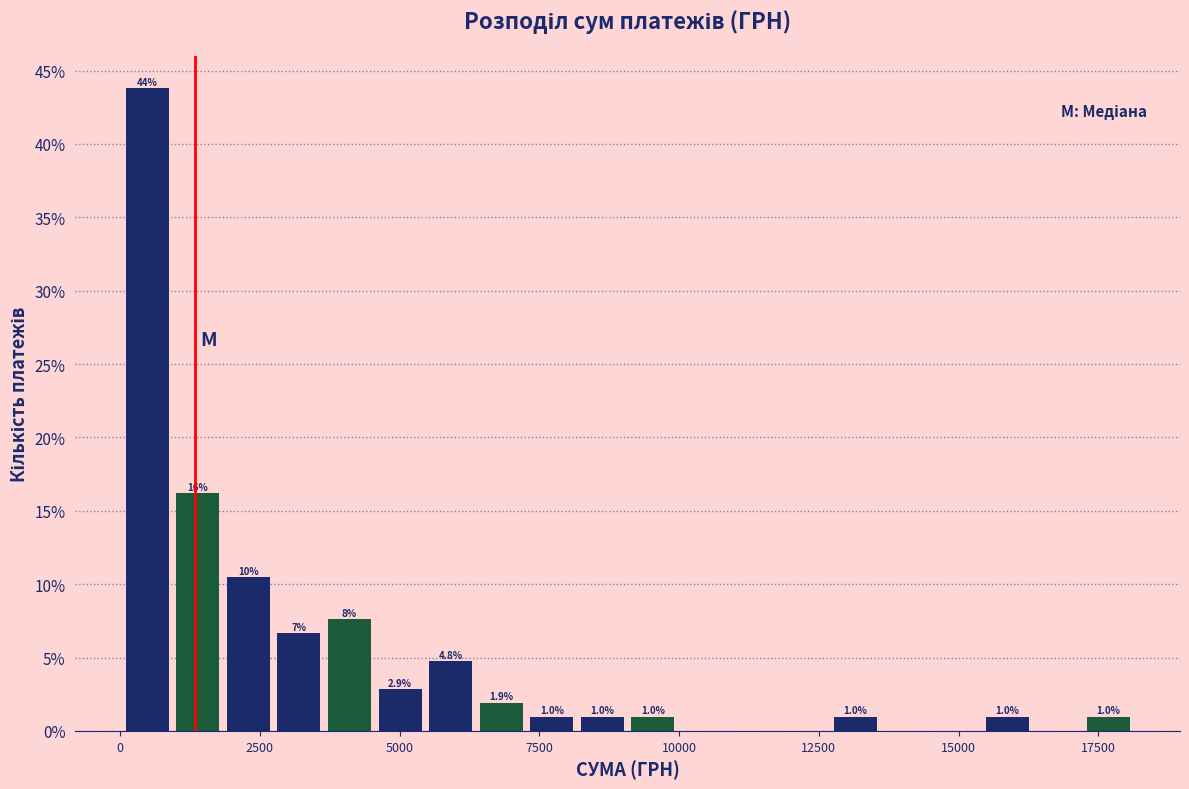

Around what value on the x-axis is the tallest bar? Give the approximate position of its centre, as read against the axis.

500